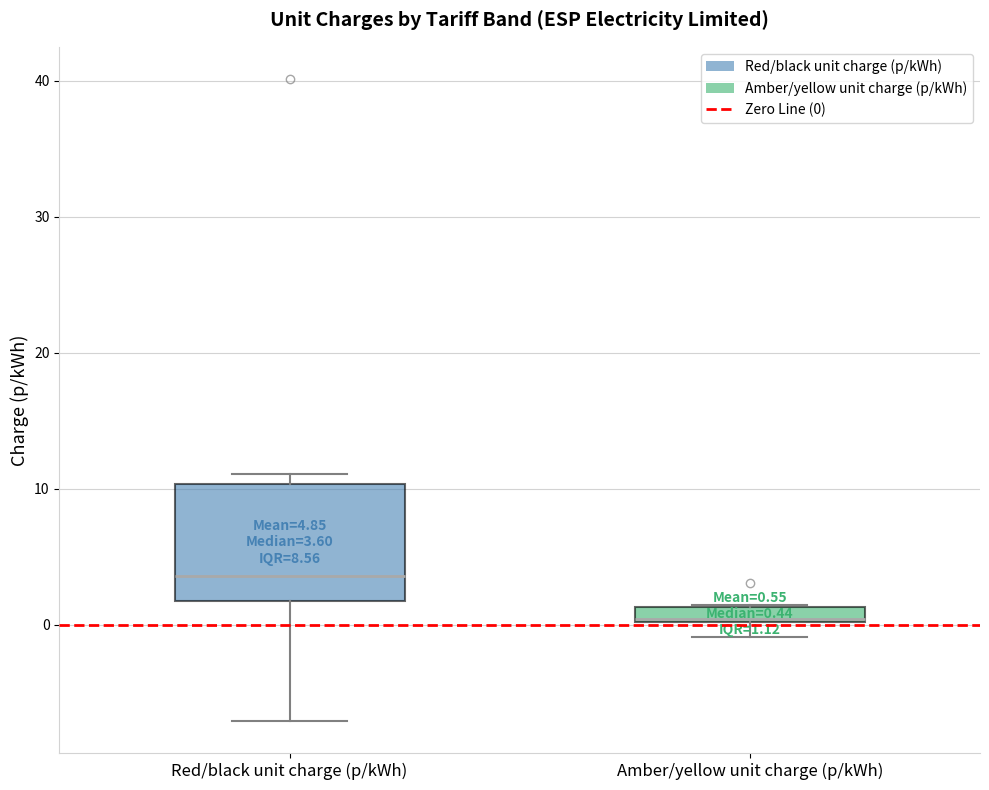

Which box's median line is the highest?

Red/black unit charge (p/kWh)